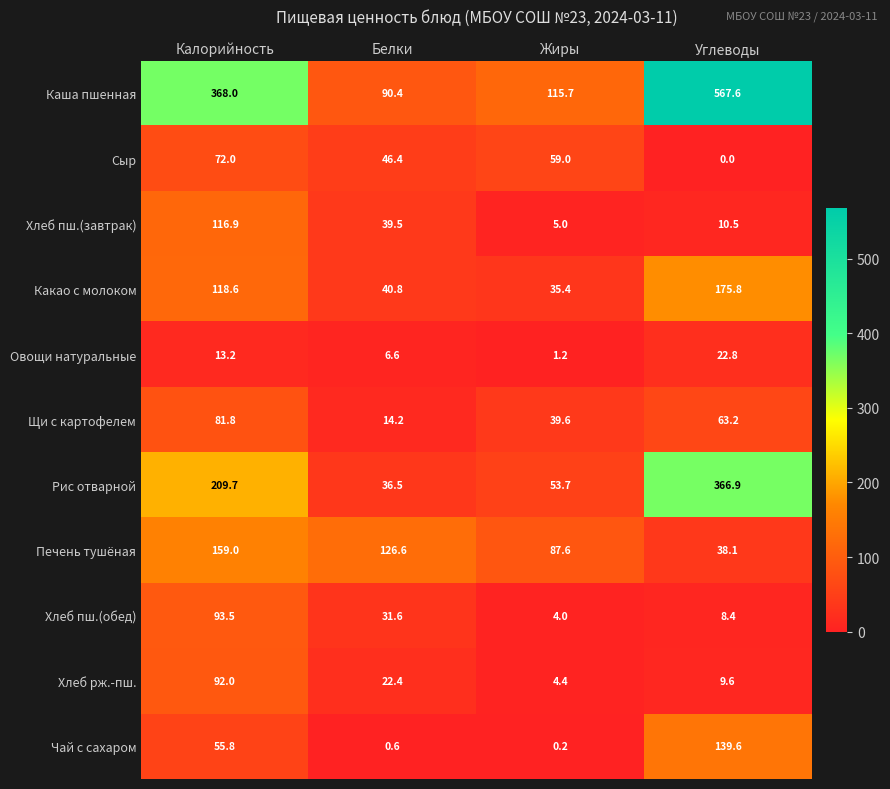

Between Калорийность and Углеводы, which series saw the biggest shift?

Каша пшенная